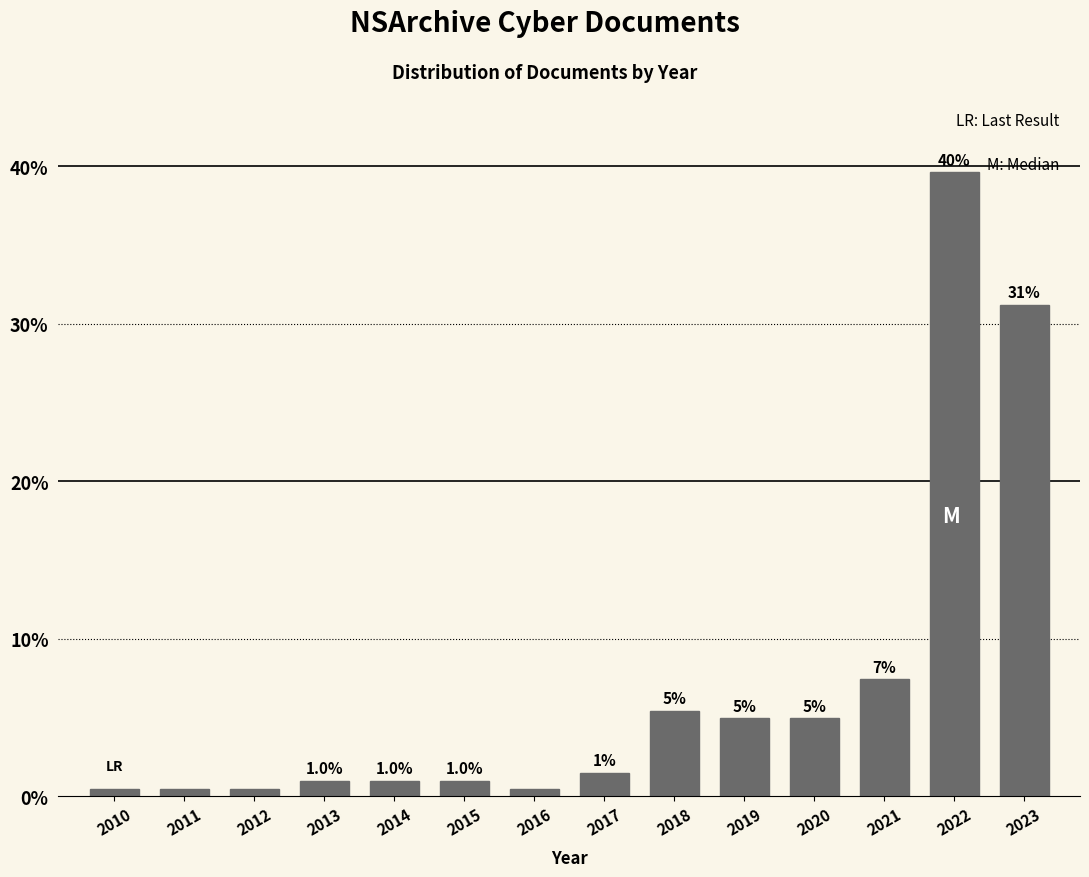

At which category does the chart reach its peak across all series?

2022